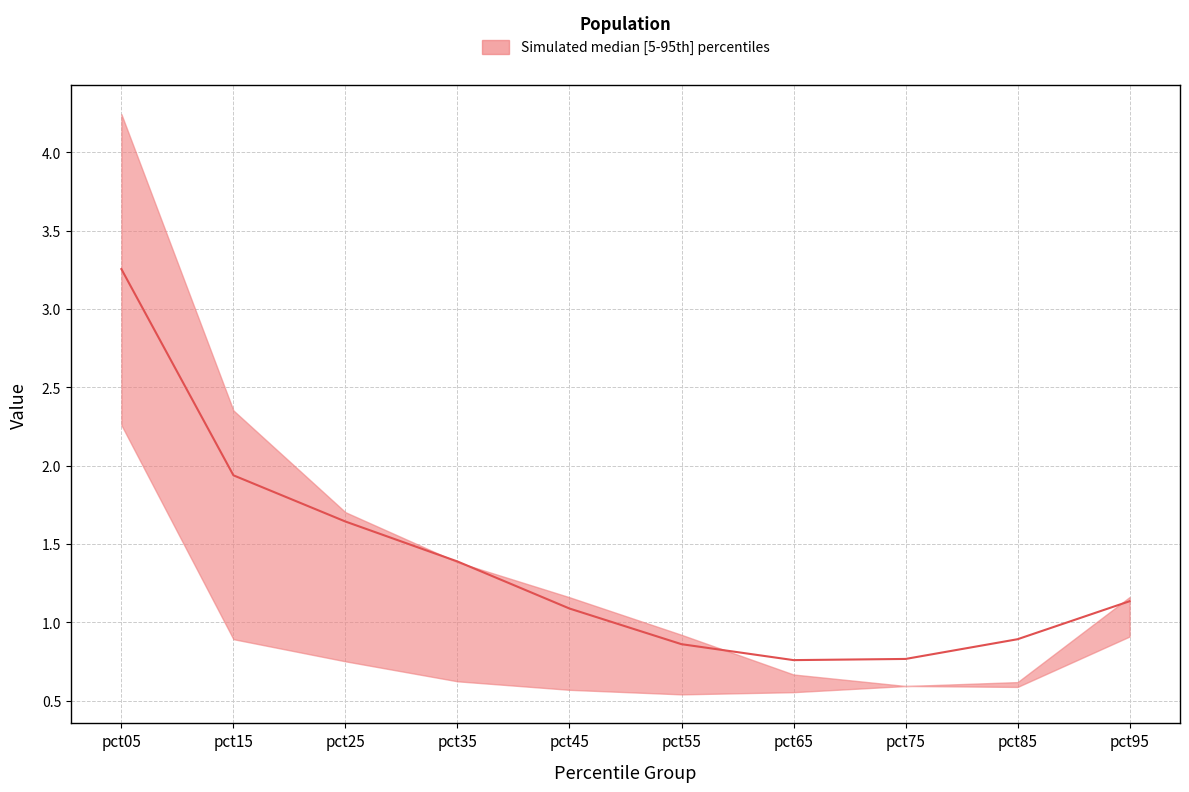

At which category does lower reach its first local valley?

pct55